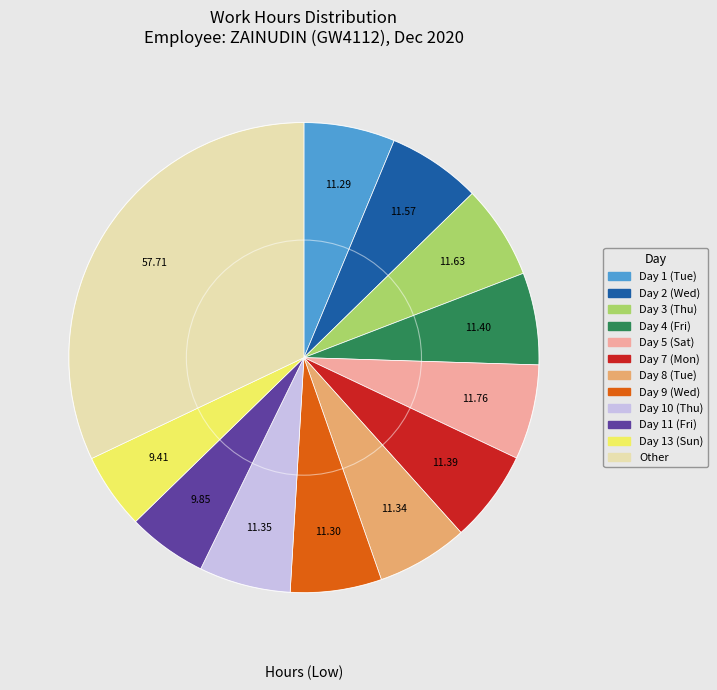

True or false: Day 8 (Tue) accounts for 17% of the total.

False